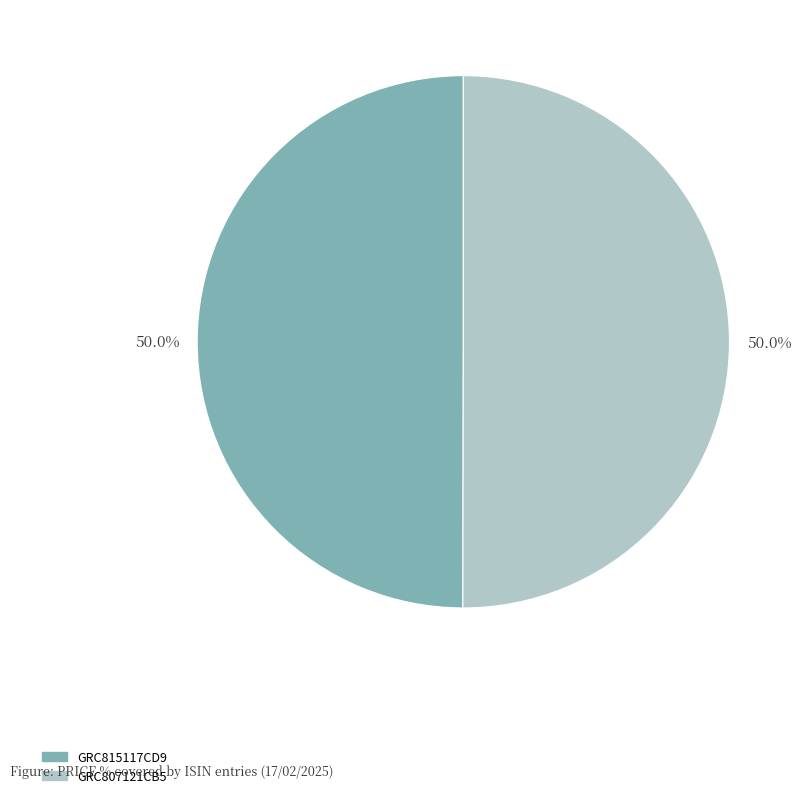

What is the ratio of the value at GRC807121CB5 to the value at GRC815117CD9?

1.0